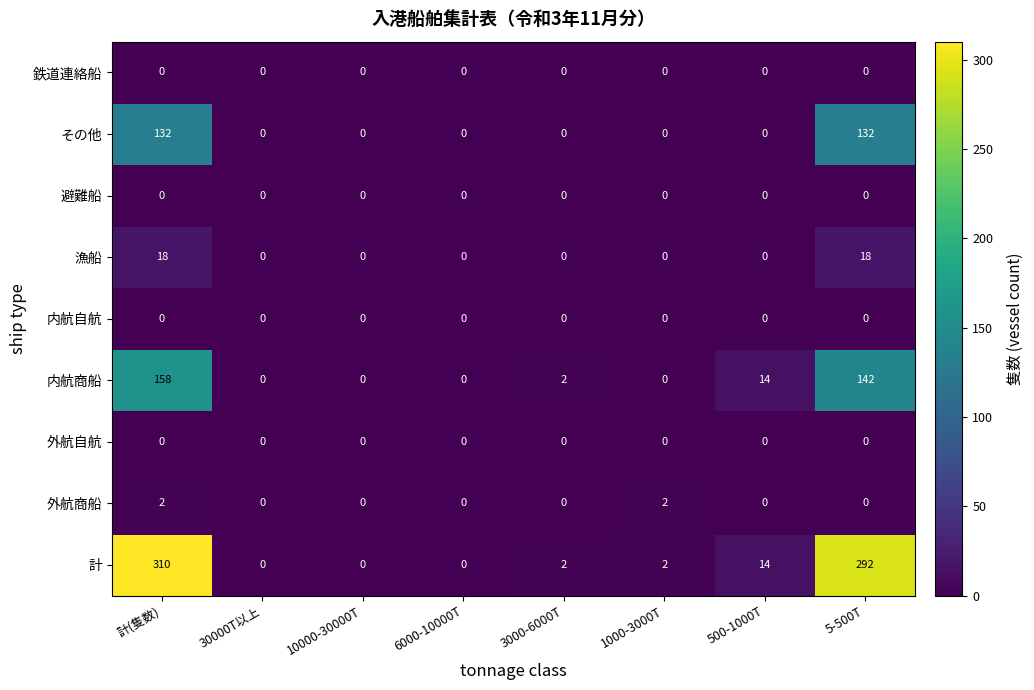

What is the maximum value for 漁船?

18